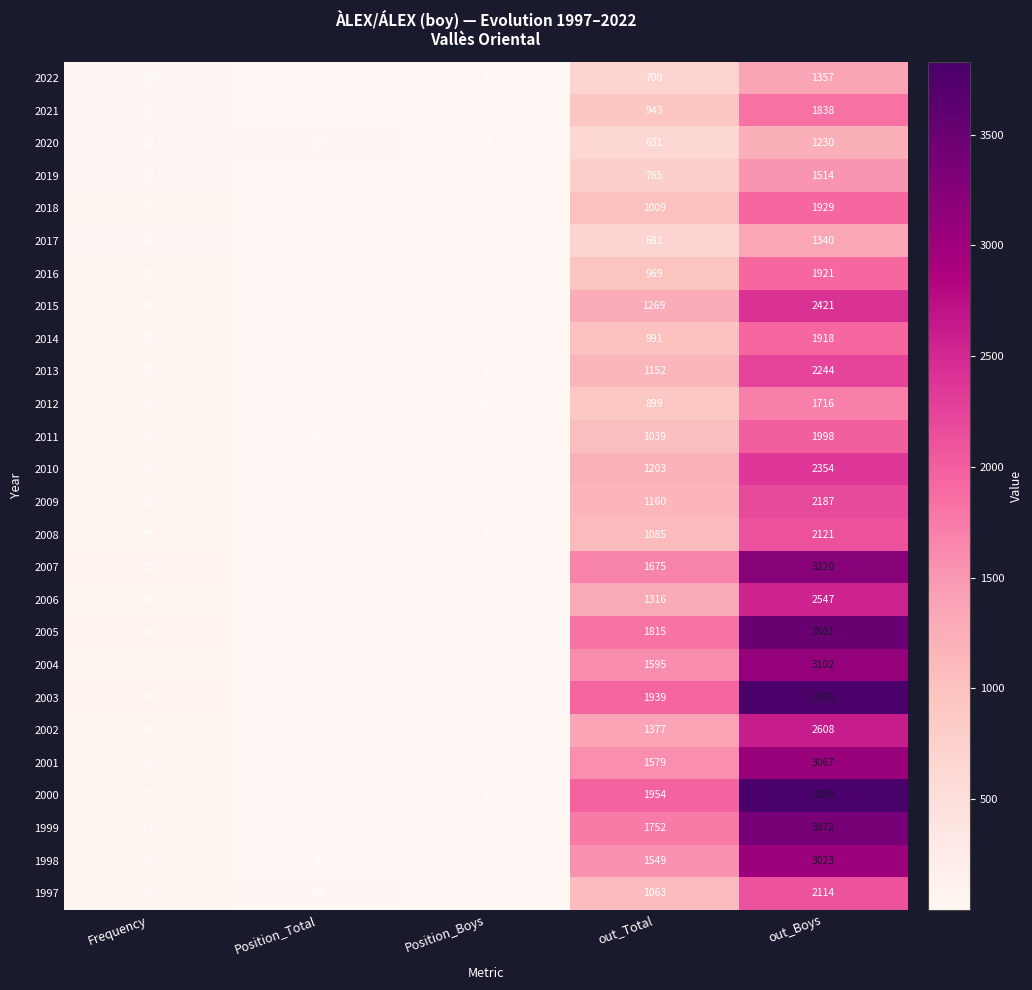

Count the number of categories in the chart.

5